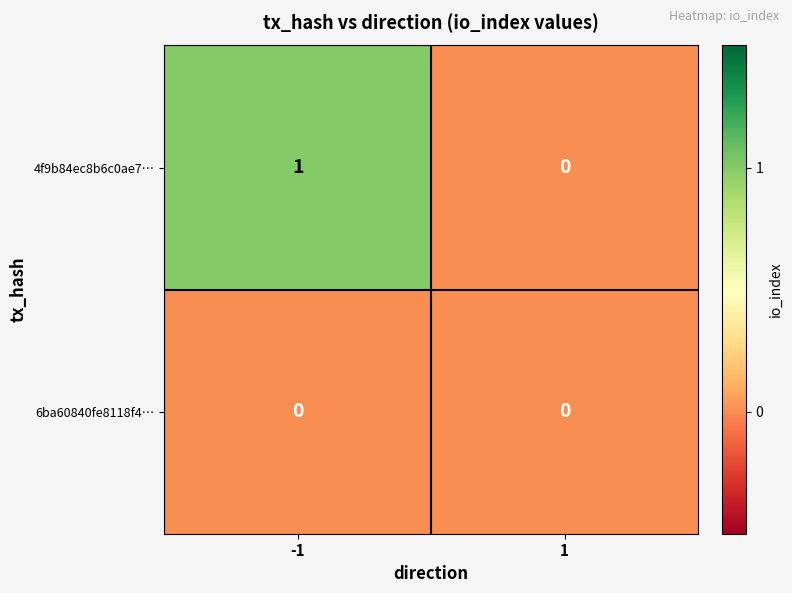

Which series has the largest total across all categories?

4f9b84ec8b6c0ae7…